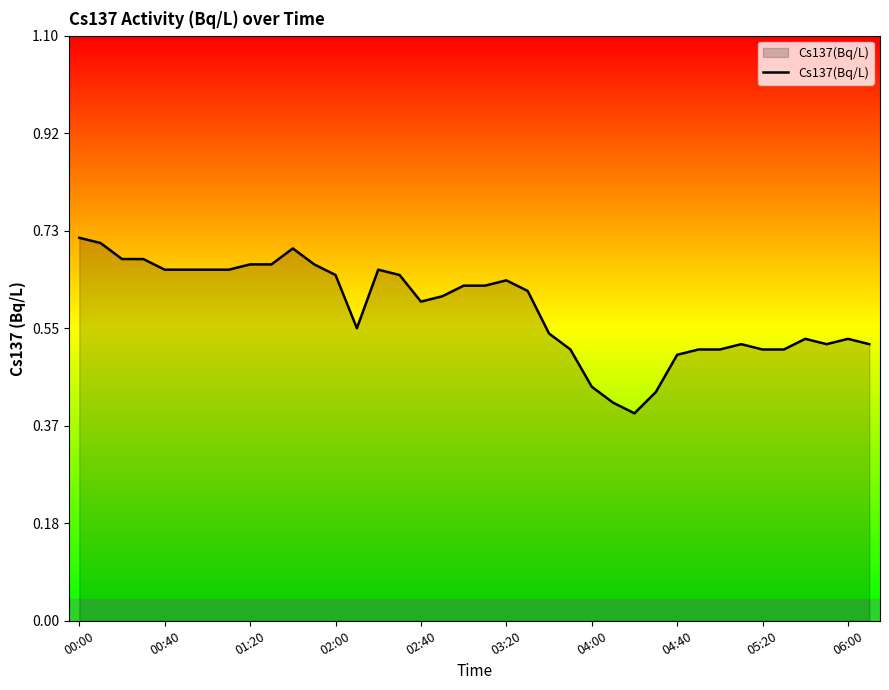

How many values are between 0 and 1?

38